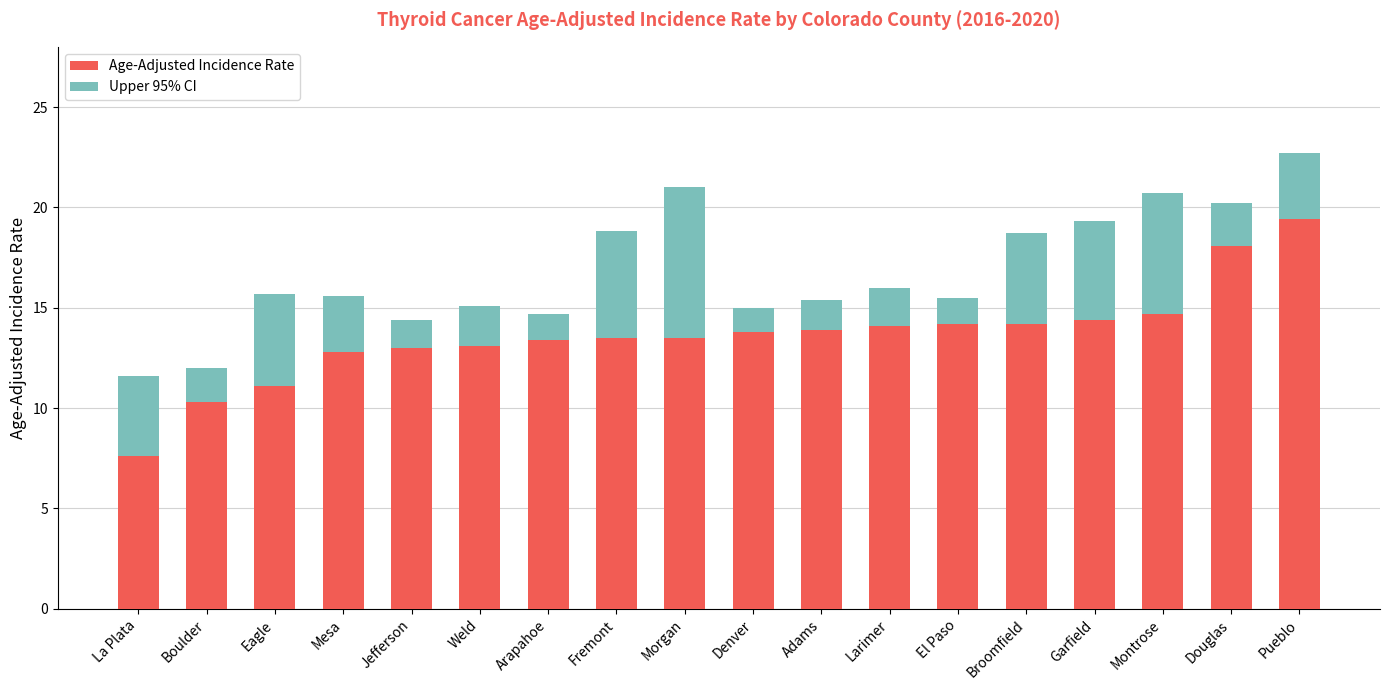

What is the maximum value for Upper 95% CI?

22.7